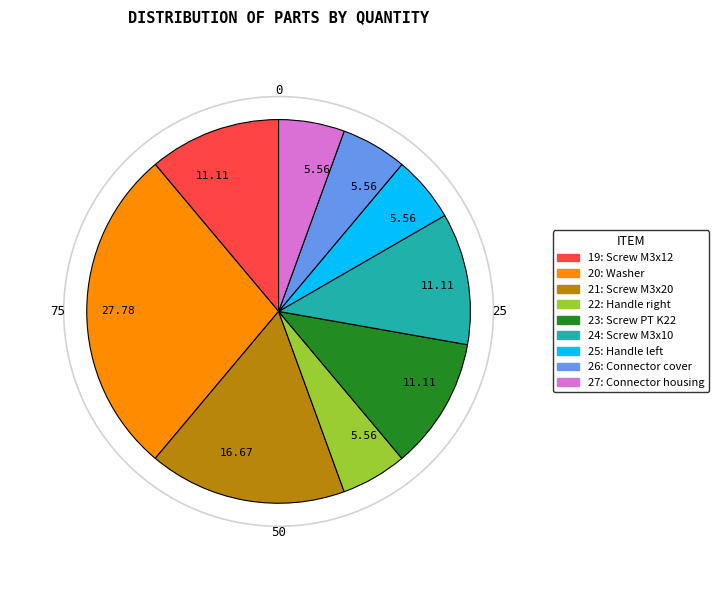

Is there any slice that represents more than half of the pie?

No